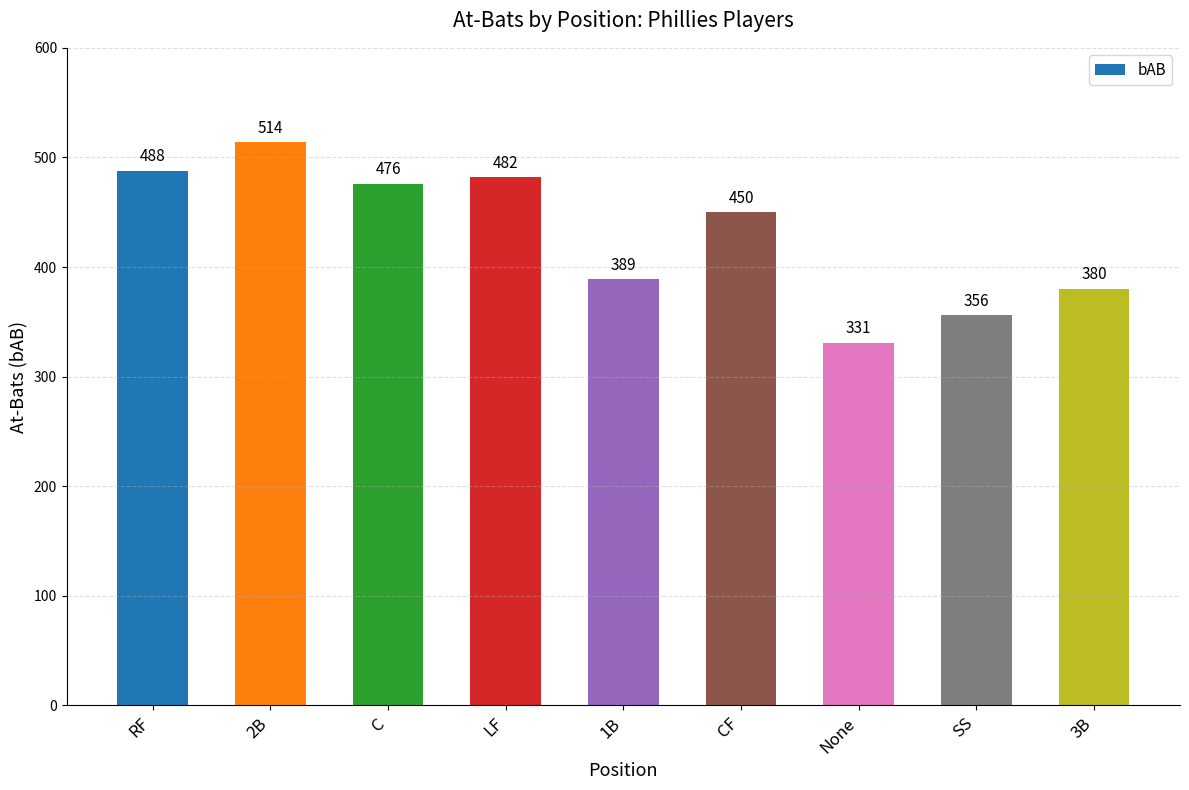

What is the value of the 8th bar from the left?

356